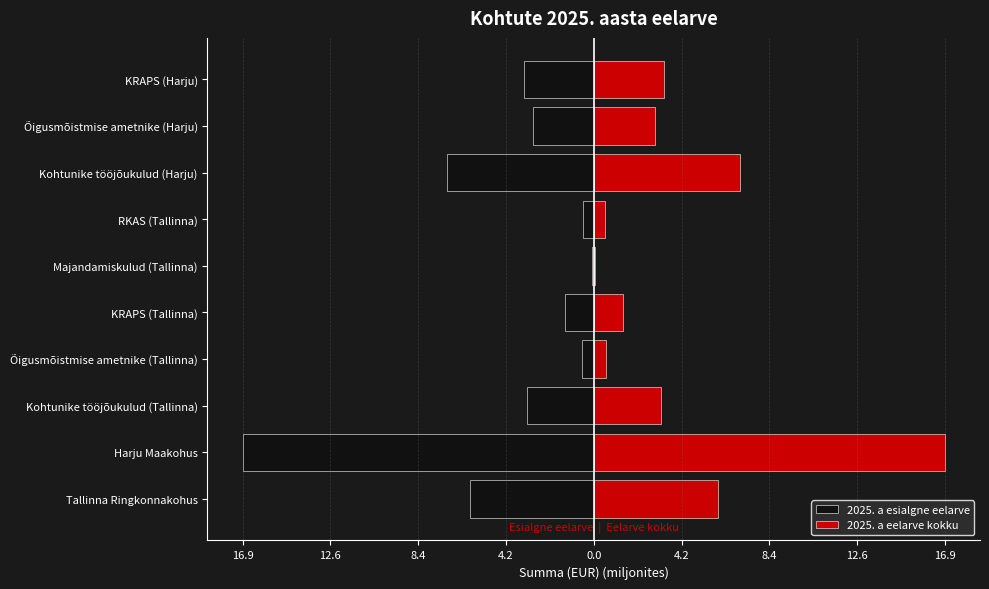

Are the bars grouped side by side (vs. stacked)?

Yes